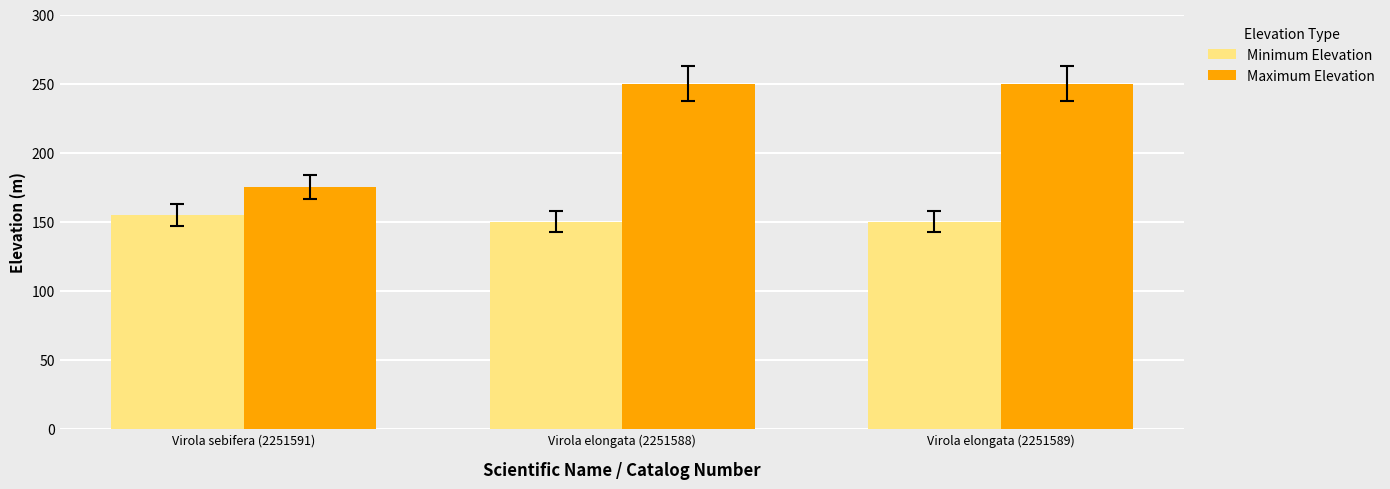

What is the minimum value for Maximum Elevation?

175